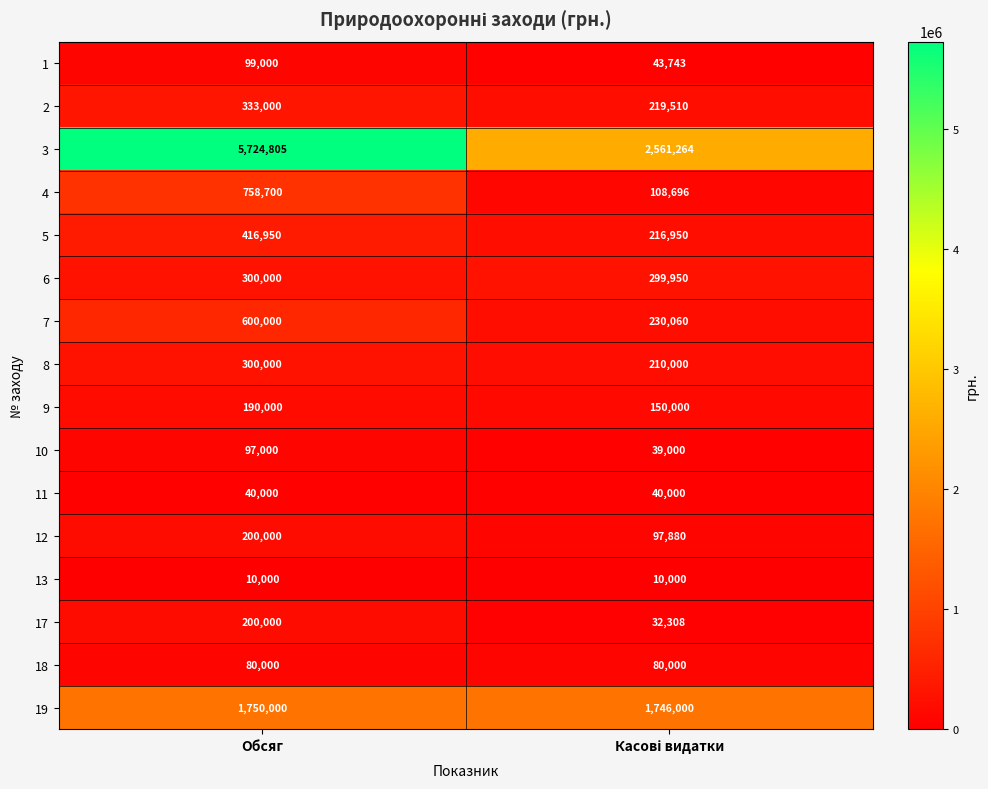

Is it true that 3 equals 7457564 at Обсяг?

False